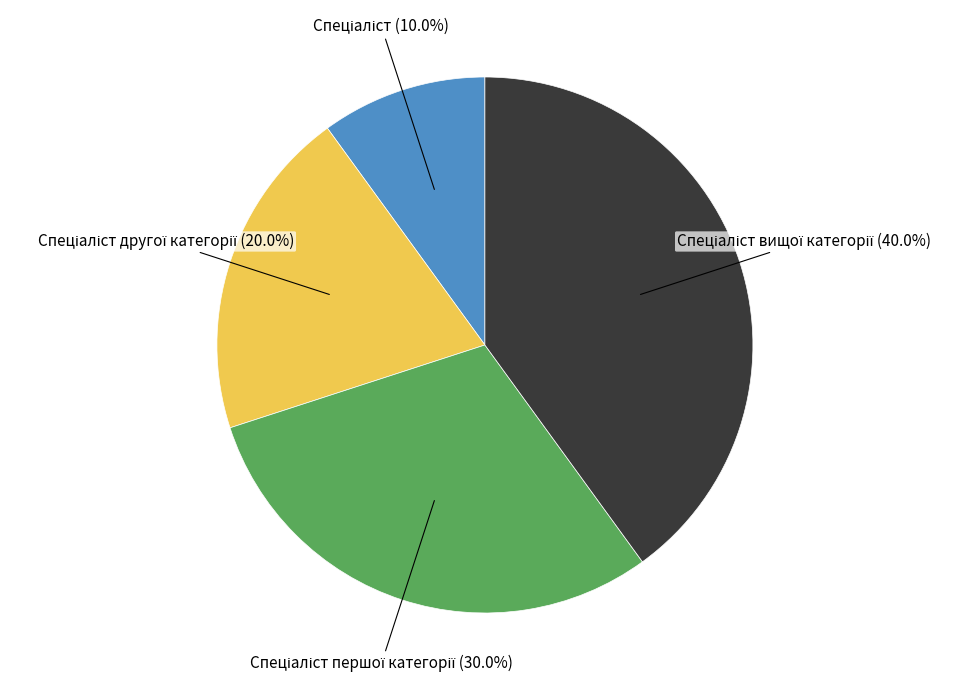

Does any single category account for the majority?

No